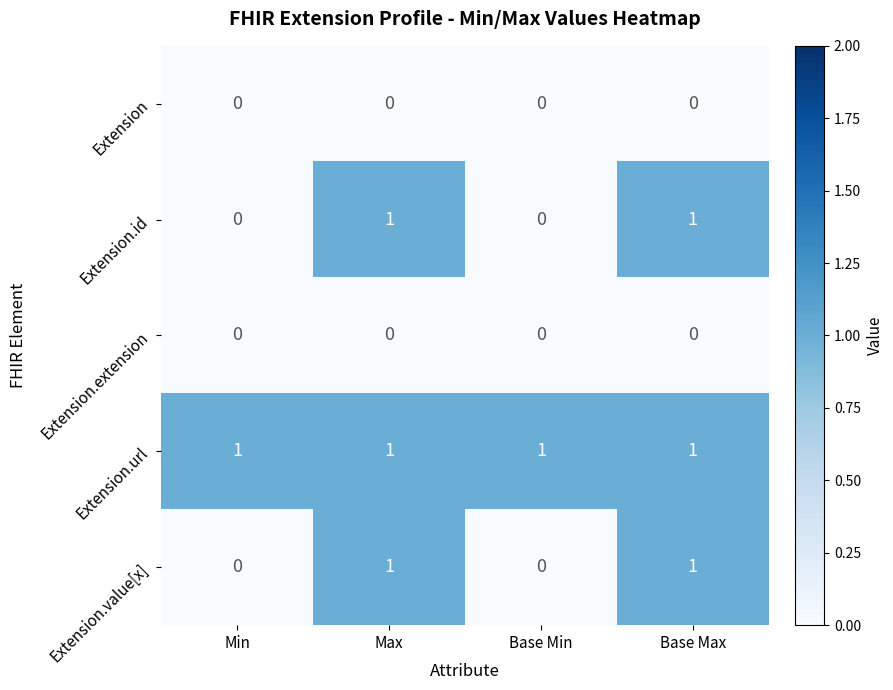

What is the difference between the highest and lowest values at Max?

1